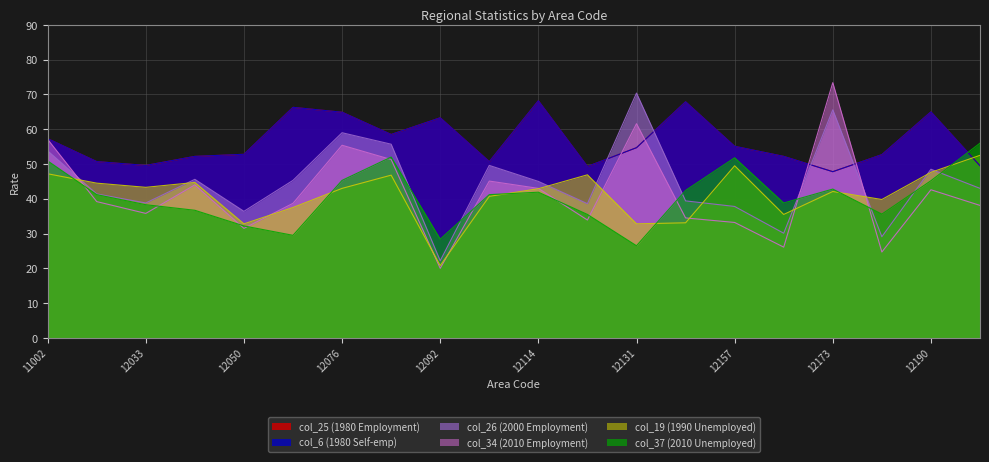

Reading right to left, extract all data points from this chart.

col_25 (1980 Employment): 12203=49.5	12190=65.0	12181=52.7	12173=47.8	12165=52.2	12157=55.1	12149=67.9	12131=54.7	12122=49.3	12114=68.2	12106=50.7	12092=63.3	12084=58.5	12076=64.9	12068=66.3	12050=52.8	12041=52.2	12033=49.6	12025=50.7	11002=57.3
col_34 (2010 Employment): 12203=38.1	12190=42.6	12181=24.7	12173=73.4	12165=26.1	12157=33.2	12149=34.5	12131=61.6	12122=33.9	12114=43.0	12106=45.1	12092=20.0	12084=51.3	12076=55.4	12068=38.7	12050=31.5	12041=44.0	12033=35.8	12025=39.2	11002=57.1
col_6 (1980 Self-emp): 12203=49.5	12190=65.0	12181=52.7	12173=47.8	12165=52.2	12157=55.1	12149=67.9	12131=54.7	12122=49.3	12114=68.2	12106=50.7	12092=63.3	12084=58.5	12076=64.9	12068=66.3	12050=52.8	12041=52.2	12033=49.6	12025=50.7	11002=57.3
col_26 (2000 Employment): 12203=43.0	12190=48.5	12181=29.1	12173=65.6	12165=30.1	12157=37.8	12149=39.4	12131=70.4	12122=38.6	12114=45.0	12106=49.6	12092=22.2	12084=55.7	12076=59.0	12068=45.3	12050=36.4	12041=45.6	12033=38.8	12025=41.4	11002=53.8
col_37 (2010 Unemployed): 12203=56.0	12190=45.2	12181=35.6	12173=42.8	12165=38.8	12157=51.8	12149=42.4	12131=26.5	12122=35.5	12114=41.9	12106=41.2	12092=28.4	12084=52.0	12076=45.3	12068=29.5	12050=32.2	12041=36.7	12033=38.3	12025=41.2	11002=50.9
col_19 (1990 Unemployed): 12203=52.5	12190=47.6	12181=39.8	12173=42.1	12165=35.5	12157=49.5	12149=33.1	12131=32.8	12122=46.9	12114=42.9	12106=40.7	12092=20.8	12084=46.8	12076=43.0	12068=37.5	12050=32.8	12041=44.7	12033=43.3	12025=44.5	11002=47.2